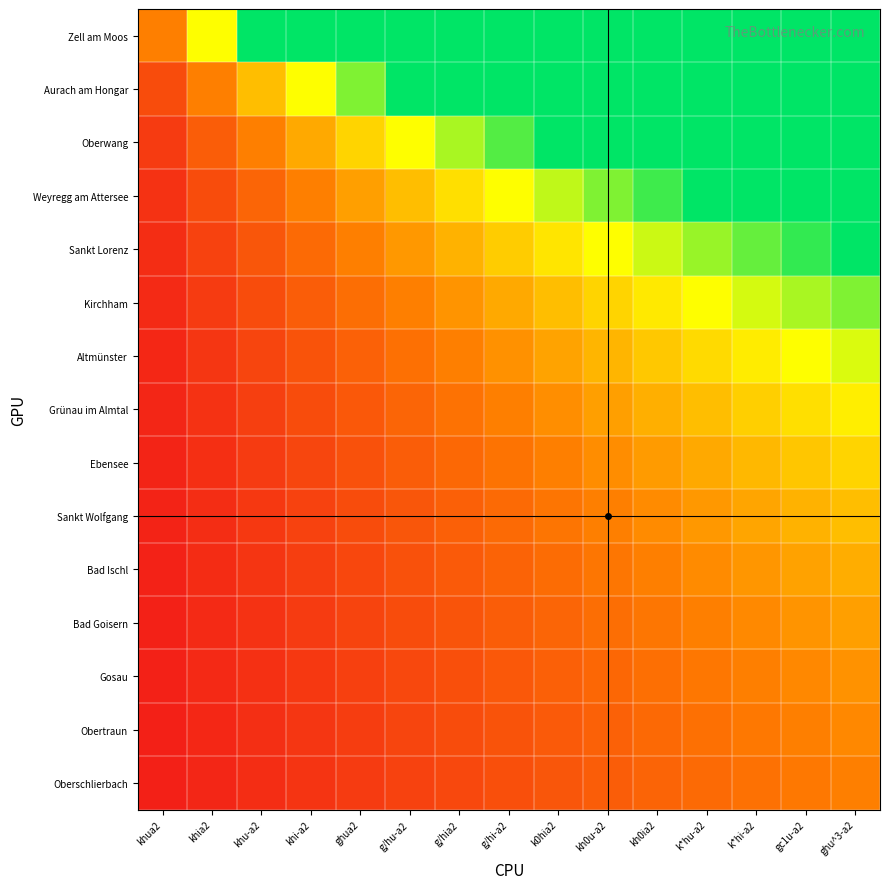

Reading left to right, list all the values displayed in this chart.

Zell am Moos: khua2=442.0	khia2=884.0	khu-a2=1326.0	khi-a2=1326.0	ghua2=1326.0	g/hu-a2=1326.0	g/hia2=1326.0	g/hi-a2=1326.0	k0hia2=1326.0	kh0u-a2=1326.0	kh0ia2=1326.0	k*hu-a2=1326.0	k*hi-a2=1326.0	gc1u-a2=1326.0	ghu^3-a2=1326.0
Aurach am Hongar: khua2=221.0	khia2=442.0	khu-a2=663.0	khi-a2=884.0	ghua2=1105.0	g/hu-a2=1326.0	g/hia2=1326.0	g/hi-a2=1326.0	k0hia2=1326.0	kh0u-a2=1326.0	kh0ia2=1326.0	k*hu-a2=1326.0	k*hi-a2=1326.0	gc1u-a2=1326.0	ghu^3-a2=1326.0
Oberwang: khua2=147.3	khia2=294.7	khu-a2=442.0	khi-a2=589.3	ghua2=736.7	g/hu-a2=884.0	g/hia2=1031.3	g/hi-a2=1178.7	k0hia2=1326.0	kh0u-a2=1326.0	kh0ia2=1326.0	k*hu-a2=1326.0	k*hi-a2=1326.0	gc1u-a2=1326.0	ghu^3-a2=1326.0
Weyregg am Attersee: khua2=110.5	khia2=221.0	khu-a2=331.5	khi-a2=442.0	ghua2=552.5	g/hu-a2=663.0	g/hia2=773.5	g/hi-a2=884.0	k0hia2=994.5	kh0u-a2=1105.0	kh0ia2=1215.5	k*hu-a2=1326.0	k*hi-a2=1326.0	gc1u-a2=1326.0	ghu^3-a2=1326.0
Sankt Lorenz: khua2=88.4	khia2=176.8	khu-a2=265.2	khi-a2=353.6	ghua2=442.0	g/hu-a2=530.4	g/hia2=618.8	g/hi-a2=707.2	k0hia2=795.6	kh0u-a2=884.0	kh0ia2=972.4	k*hu-a2=1060.8	k*hi-a2=1149.2	gc1u-a2=1237.6	ghu^3-a2=1326.0
Kirchham: khua2=73.7	khia2=147.3	khu-a2=221.0	khi-a2=294.7	ghua2=368.3	g/hu-a2=442.0	g/hia2=515.7	g/hi-a2=589.3	k0hia2=663.0	kh0u-a2=736.7	kh0ia2=810.3	k*hu-a2=884.0	k*hi-a2=957.7	gc1u-a2=1031.3	ghu^3-a2=1105.0
Altmünster: khua2=63.1	khia2=126.3	khu-a2=189.4	khi-a2=252.6	ghua2=315.7	g/hu-a2=378.9	g/hia2=442.0	g/hi-a2=505.1	k0hia2=568.3	kh0u-a2=631.4	kh0ia2=694.6	k*hu-a2=757.7	k*hi-a2=820.9	gc1u-a2=884.0	ghu^3-a2=947.1
Grünau im Almtal: khua2=55.2	khia2=110.5	khu-a2=165.7	khi-a2=221.0	ghua2=276.2	g/hu-a2=331.5	g/hia2=386.7	g/hi-a2=442.0	k0hia2=497.2	kh0u-a2=552.5	kh0ia2=607.7	k*hu-a2=663.0	k*hi-a2=718.2	gc1u-a2=773.5	ghu^3-a2=828.7
Ebensee: khua2=49.1	khia2=98.2	khu-a2=147.3	khi-a2=196.4	ghua2=245.6	g/hu-a2=294.7	g/hia2=343.8	g/hi-a2=392.9	k0hia2=442.0	kh0u-a2=491.1	kh0ia2=540.2	k*hu-a2=589.3	k*hi-a2=638.4	gc1u-a2=687.6	ghu^3-a2=736.7
Sankt Wolfgang: khua2=44.2	khia2=88.4	khu-a2=132.6	khi-a2=176.8	ghua2=221.0	g/hu-a2=265.2	g/hia2=309.4	g/hi-a2=353.6	k0hia2=397.8	kh0u-a2=442.0	kh0ia2=486.2	k*hu-a2=530.4	k*hi-a2=574.6	gc1u-a2=618.8	ghu^3-a2=663.0
Bad Ischl: khua2=40.2	khia2=80.4	khu-a2=120.5	khi-a2=160.7	ghua2=200.9	g/hu-a2=241.1	g/hia2=281.3	g/hi-a2=321.5	k0hia2=361.6	kh0u-a2=401.8	kh0ia2=442.0	k*hu-a2=482.2	k*hi-a2=522.4	gc1u-a2=562.5	ghu^3-a2=602.7
Bad Goisern: khua2=36.8	khia2=73.7	khu-a2=110.5	khi-a2=147.3	ghua2=184.2	g/hu-a2=221.0	g/hia2=257.8	g/hi-a2=294.7	k0hia2=331.5	kh0u-a2=368.3	kh0ia2=405.2	k*hu-a2=442.0	k*hi-a2=478.8	gc1u-a2=515.7	ghu^3-a2=552.5
Gosau: khua2=34.0	khia2=68.0	khu-a2=102.0	khi-a2=136.0	ghua2=170.0	g/hu-a2=204.0	g/hia2=238.0	g/hi-a2=272.0	k0hia2=306.0	kh0u-a2=340.0	kh0ia2=374.0	k*hu-a2=408.0	k*hi-a2=442.0	gc1u-a2=476.0	ghu^3-a2=510.0
Obertraun: khua2=31.6	khia2=63.1	khu-a2=94.7	khi-a2=126.3	ghua2=157.9	g/hu-a2=189.4	g/hia2=221.0	g/hi-a2=252.6	k0hia2=284.1	kh0u-a2=315.7	kh0ia2=347.3	k*hu-a2=378.9	k*hi-a2=410.4	gc1u-a2=442.0	ghu^3-a2=473.6
Oberschlierbach: khua2=29.5	khia2=58.9	khu-a2=88.4	khi-a2=117.9	ghua2=147.3	g/hu-a2=176.8	g/hia2=206.3	g/hi-a2=235.7	k0hia2=265.2	kh0u-a2=294.7	kh0ia2=324.1	k*hu-a2=353.6	k*hi-a2=383.1	gc1u-a2=412.5	ghu^3-a2=442.0